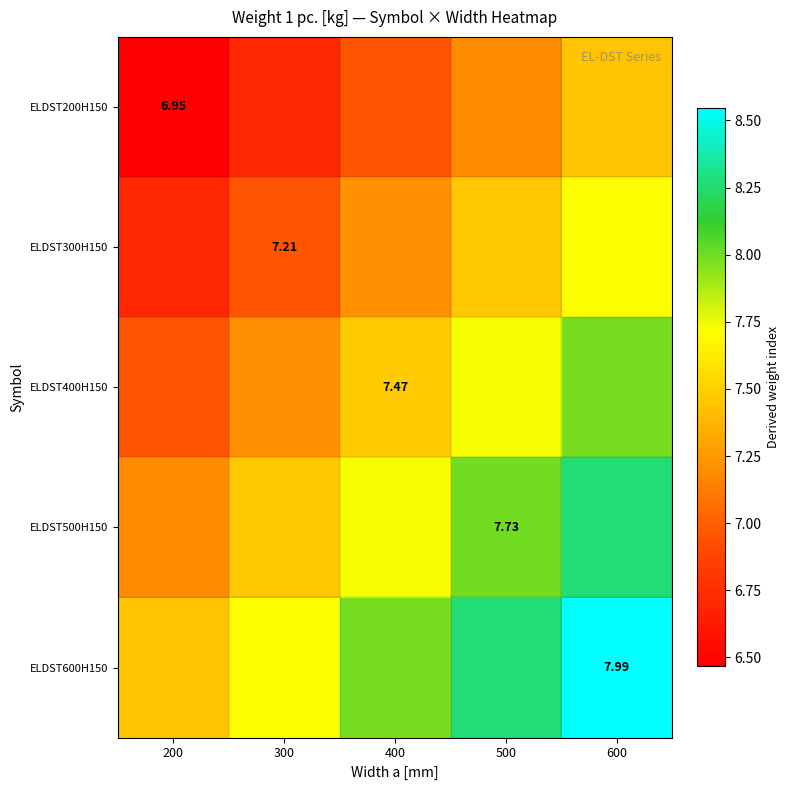

Rank the series by their maximum value, from lowest to highest.

ELDST200H150, ELDST300H150, ELDST400H150, ELDST500H150, ELDST600H150